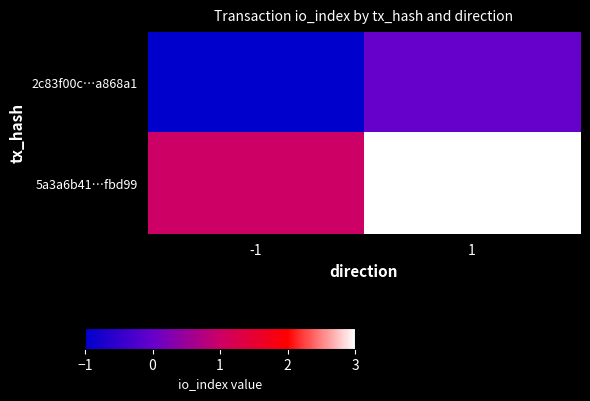

List the series in order of their overall mean, lowest first.

2c83f00c…a868a1, 5a3a6b41…fbd99